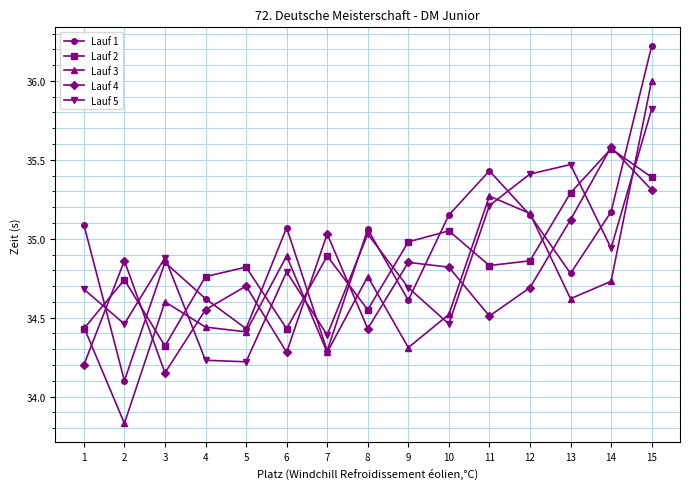

True or false: Lauf 5 has a value of 12.4 at 3.

False